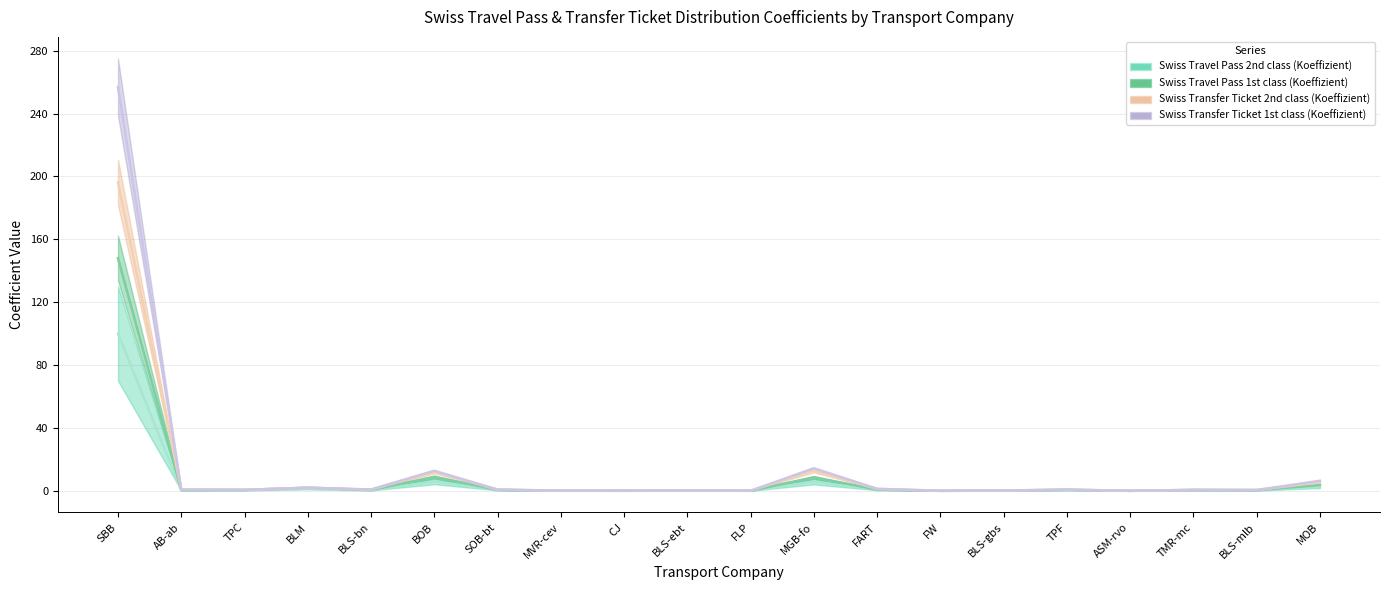

Which series has the largest range (max minus min)?

Swiss Transfer Ticket 1st class (Koeffizient)